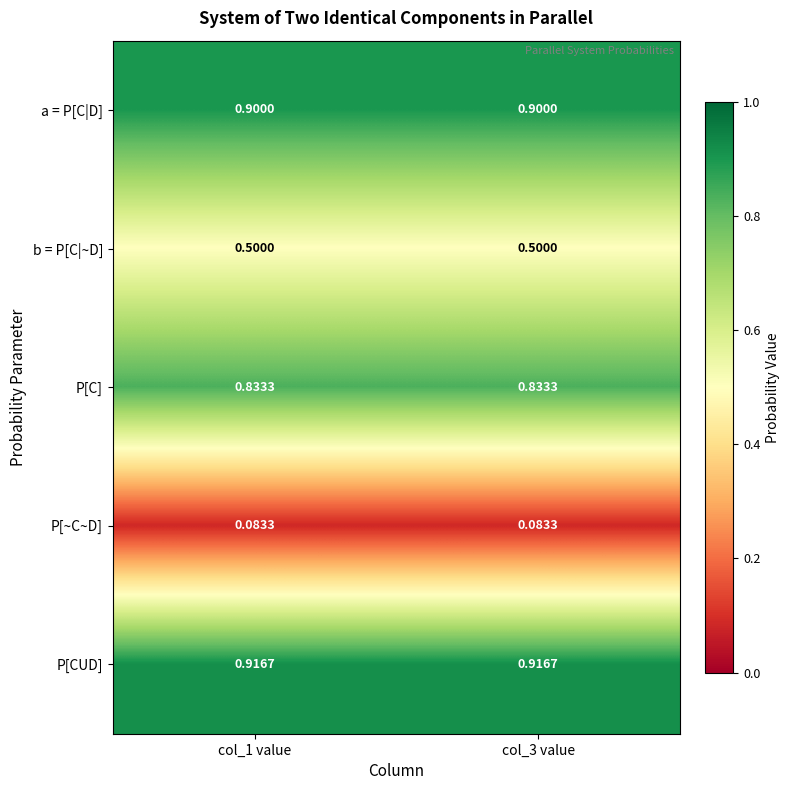

Which series has the largest total across all categories?

P[CUD]